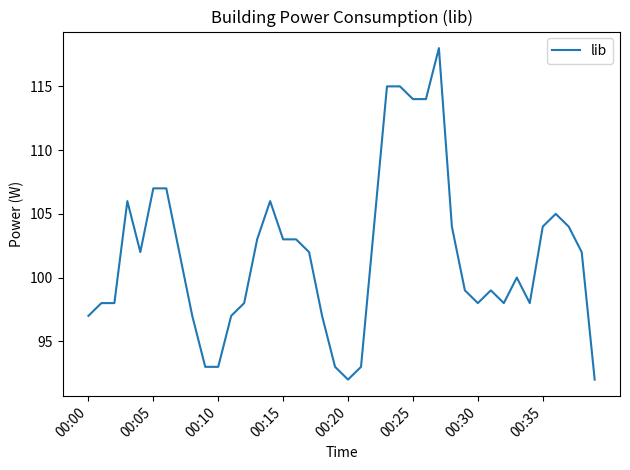

What is the smallest value displayed?

92